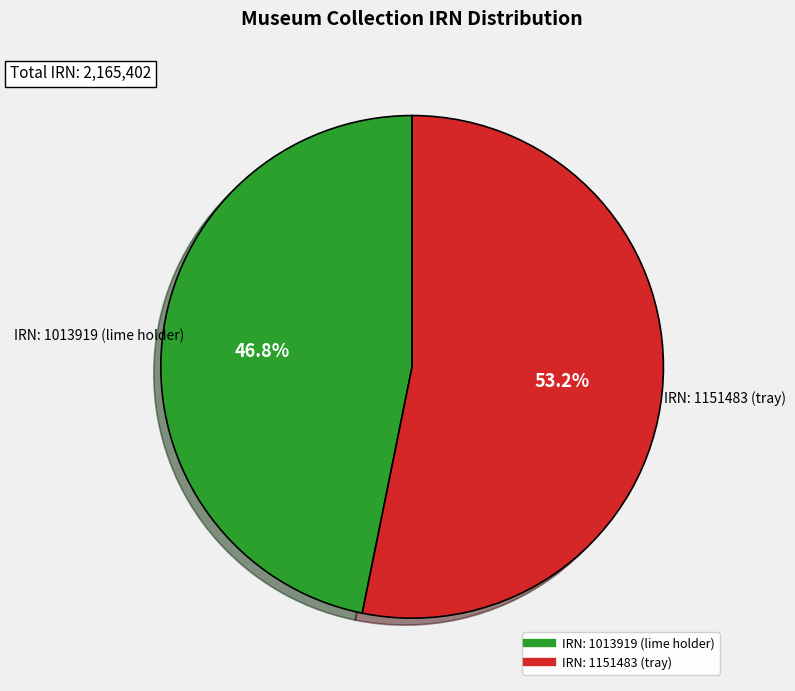

How many slices are in this pie chart?

2